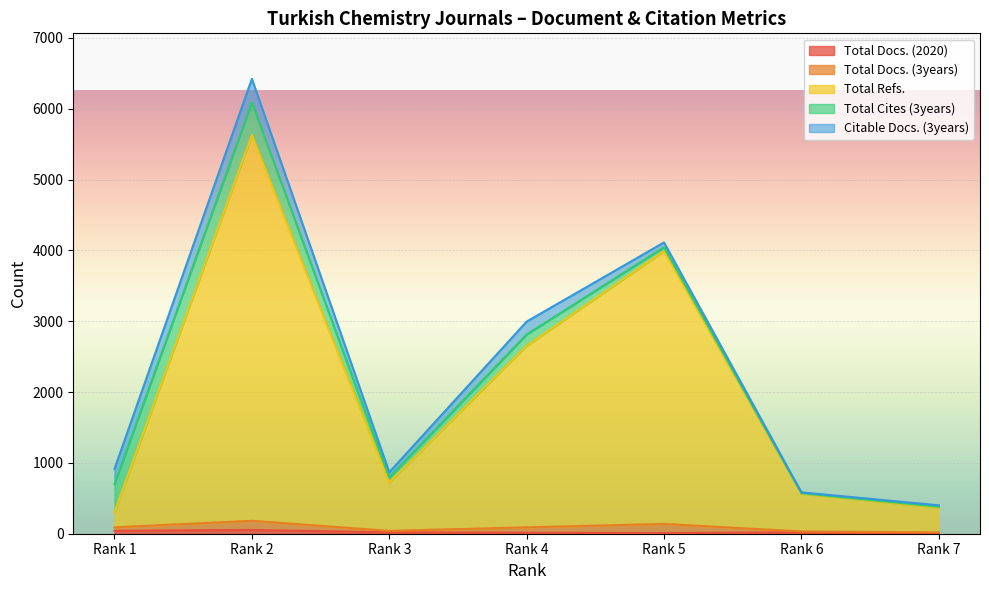

What is the spread (max minus min) of values at Rank 4?

2550